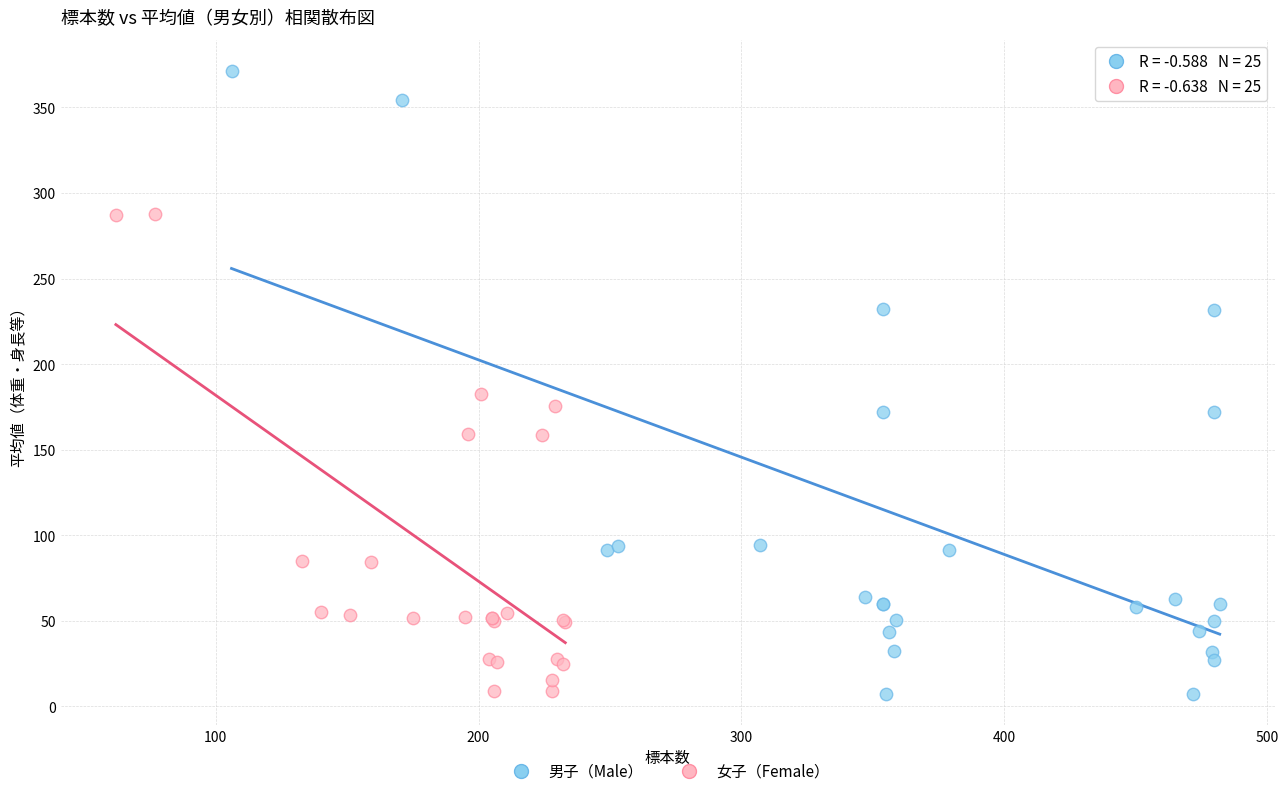

Which series reaches the maximum Y coordinate?

男子（Male）